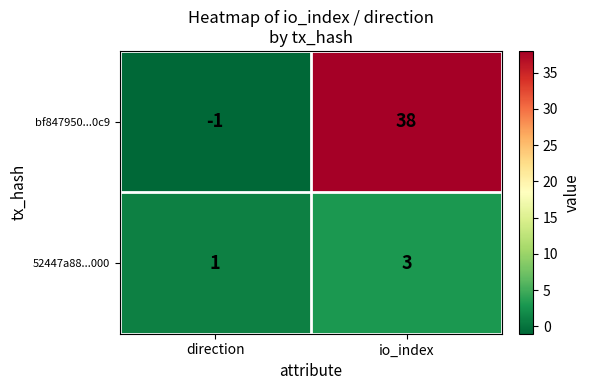

Reading left to right, transcribe all the data shown in this chart.

bf847950...0c9: direction=-1	io_index=38
52447a88...000: direction=1	io_index=3